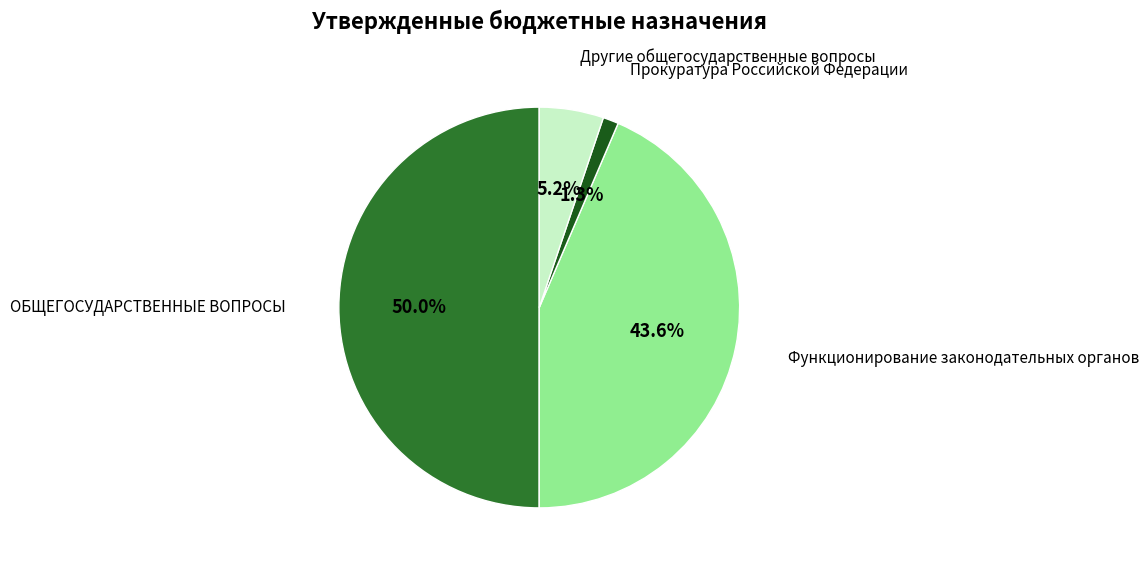

To the nearest percent, what is the difference between the Прокуратура Российской Федерации and Другие общегосударственные вопросы slice percentages?

4%